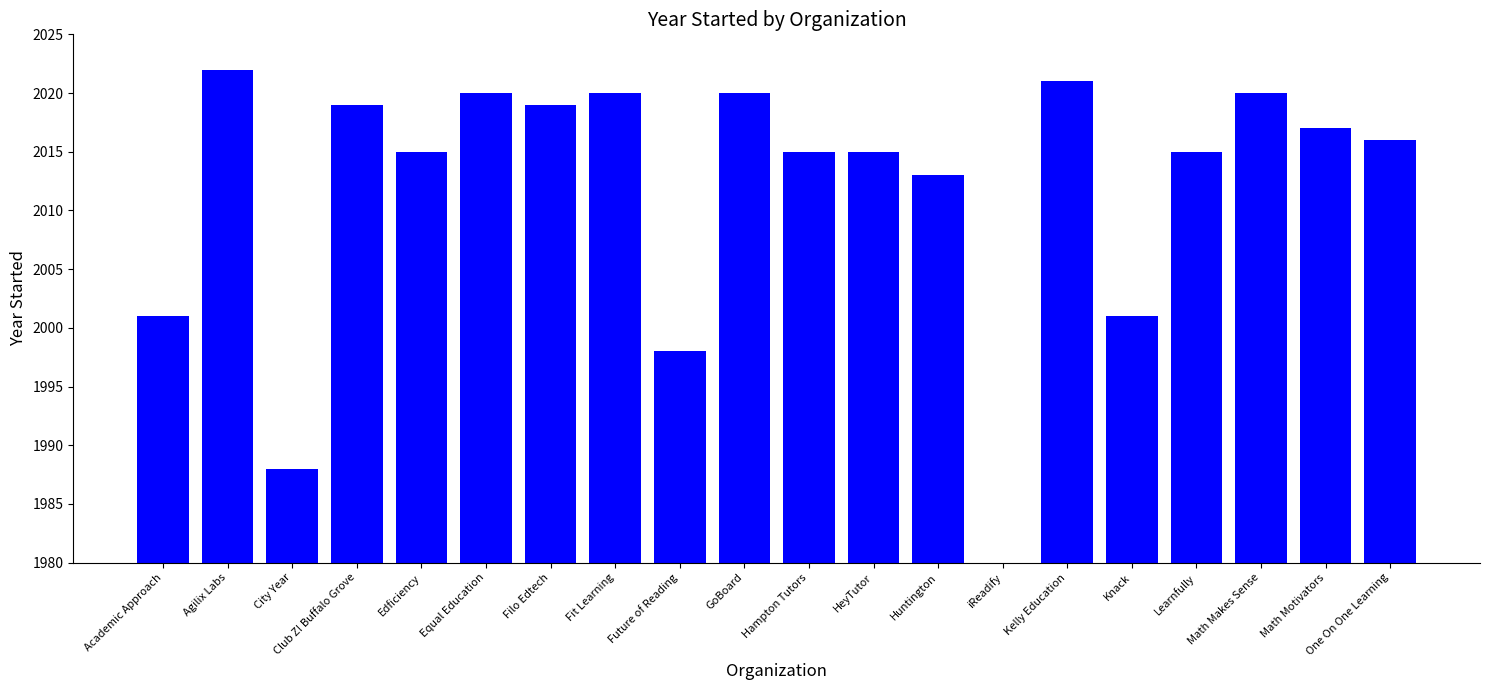

What is the change in value from Edficiency to Math Makes Sense?

+5